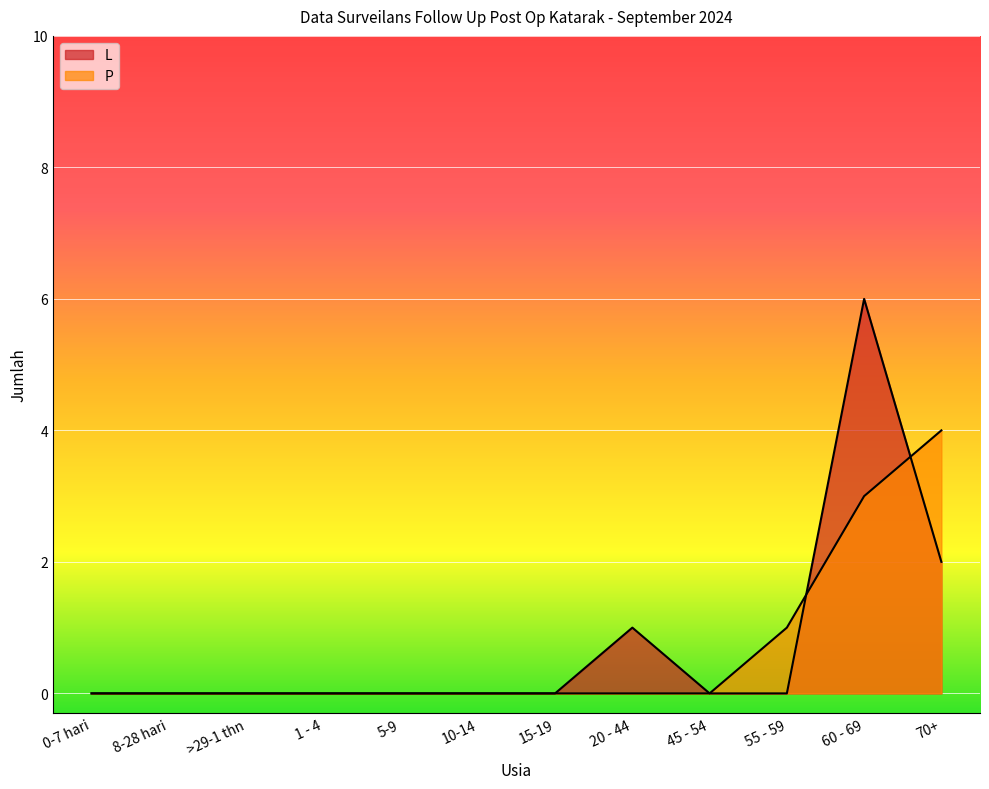

At which category is the sum across all series the highest?

60 - 69